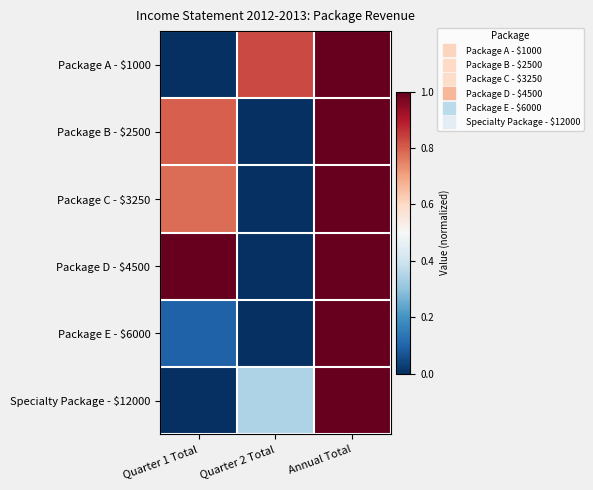

Which series has the widest spread of values?

Package A - $1000